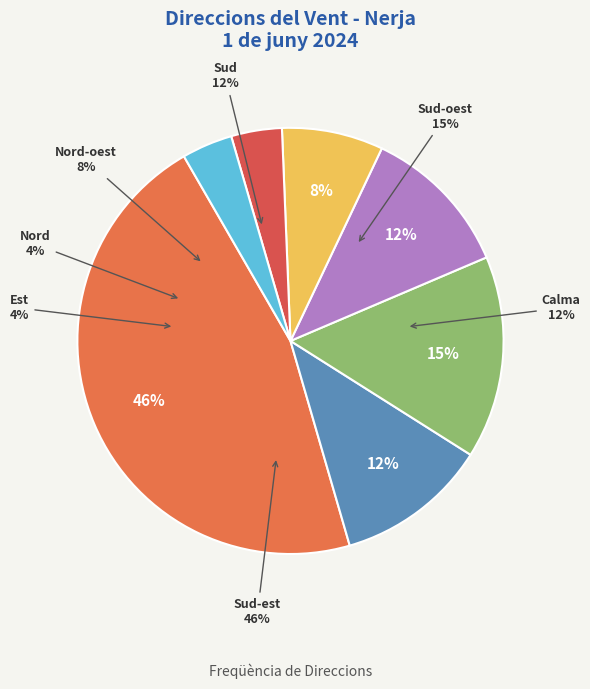

Count the number of slices in the pie.

7